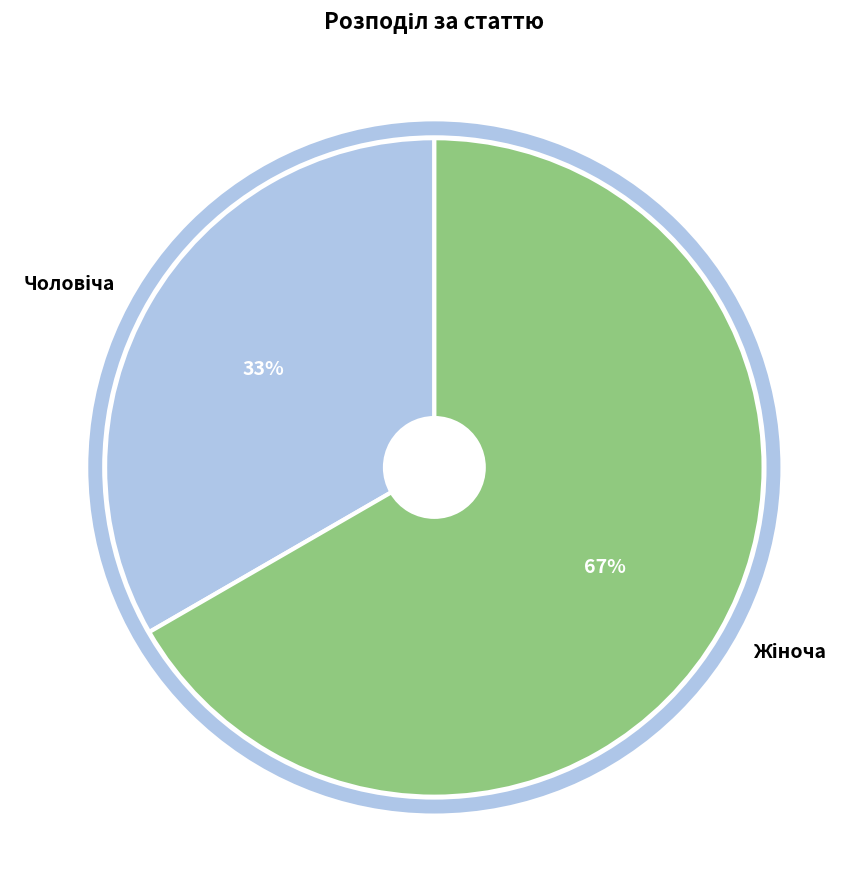

To the nearest percent, what is the average slice percentage?

50%